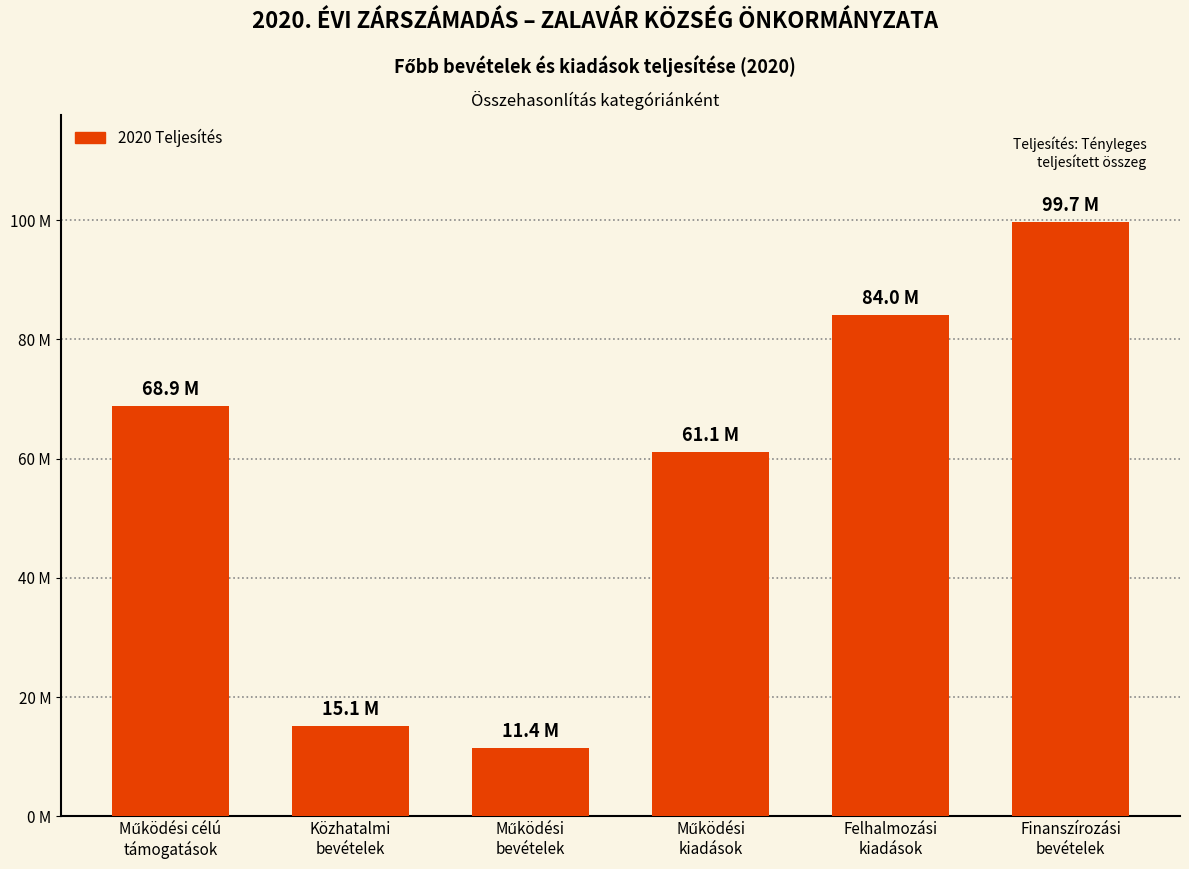

What is the sum of the values at Felhalmozási
kiadások and Finanszírozási
bevételek?

183736158